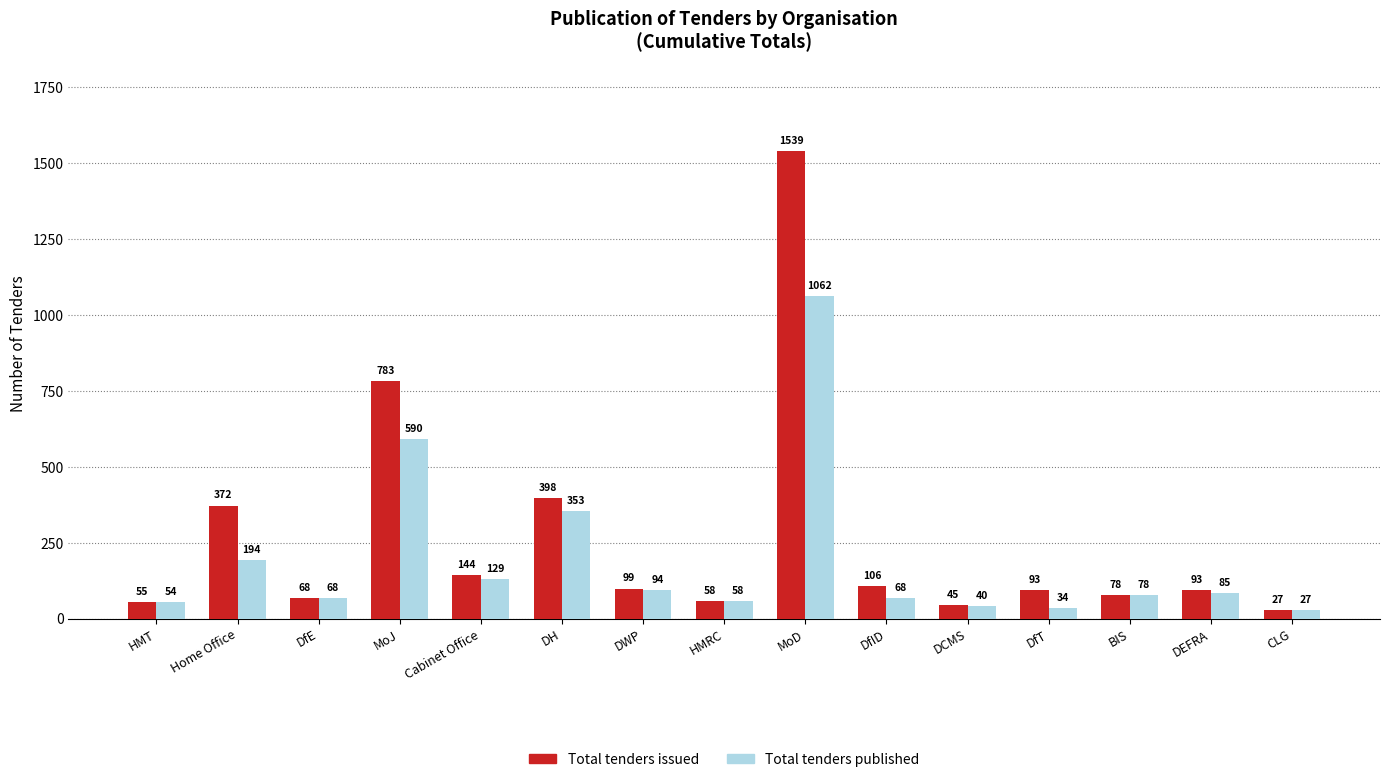

What is the average value of the Total tenders published series?

196